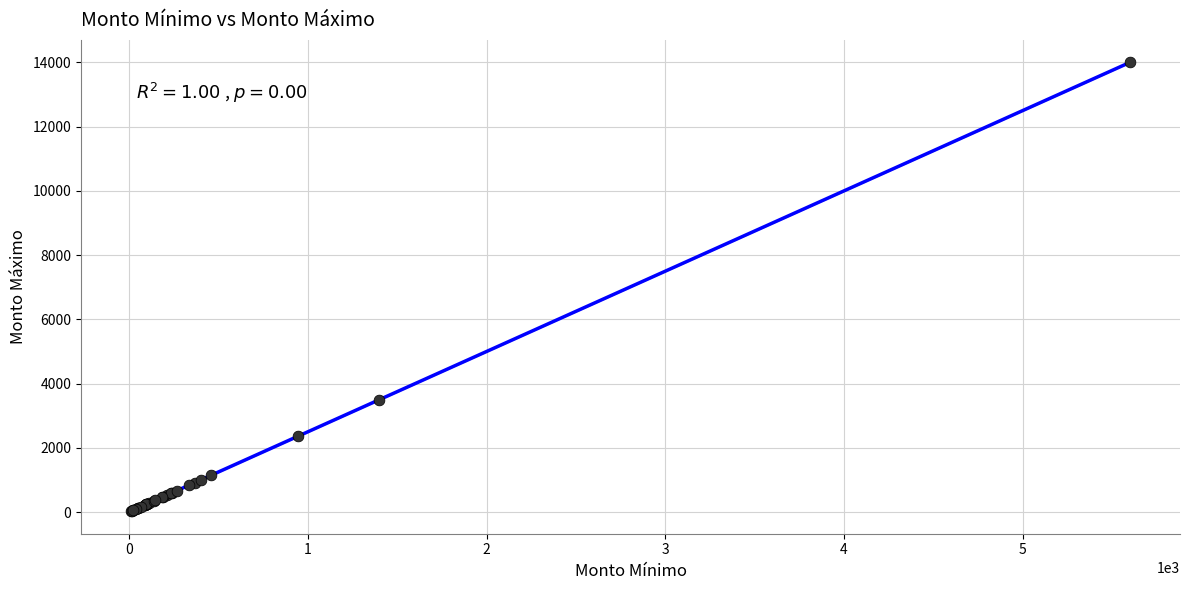

What Y value in the scatter plot is closest to 7013?

3500.0